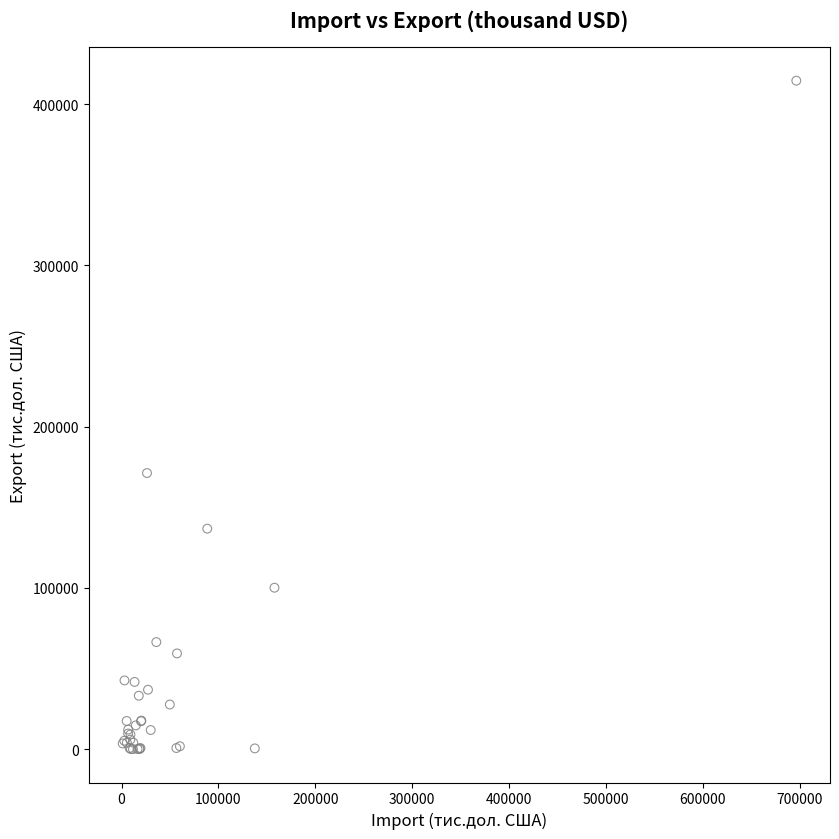

What Y value in the scatter plot is closest to 207324?

171232.5